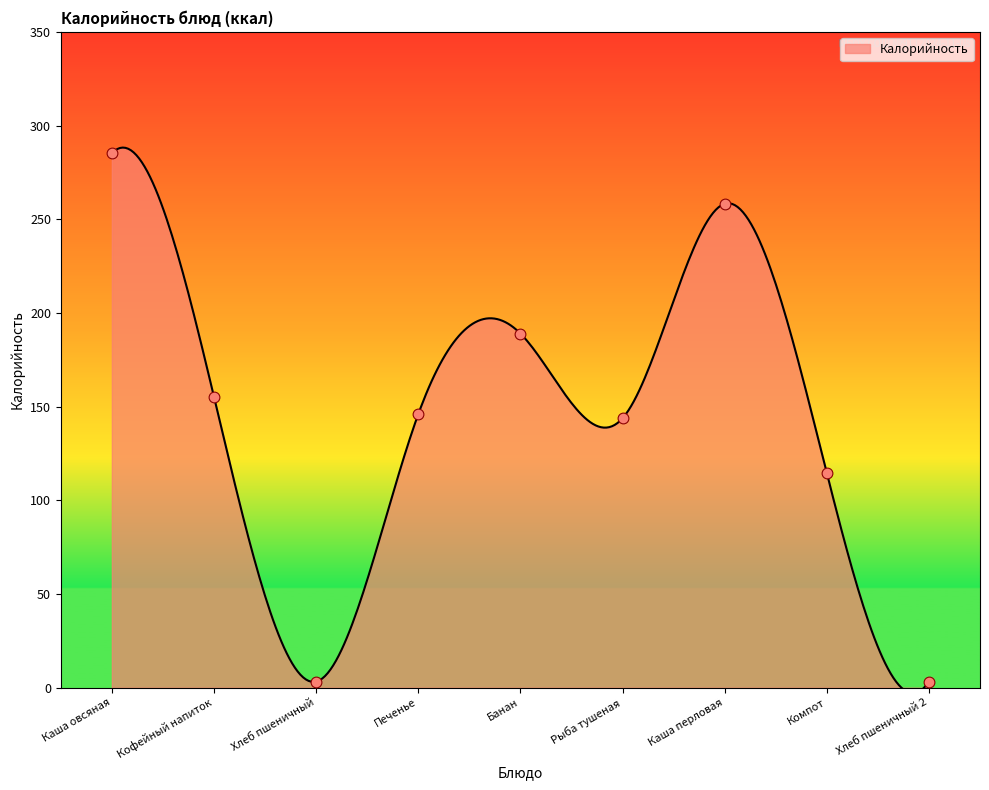

Approximately how many times larger is the value at Банан compared to Хлеб пшеничный?

58.2